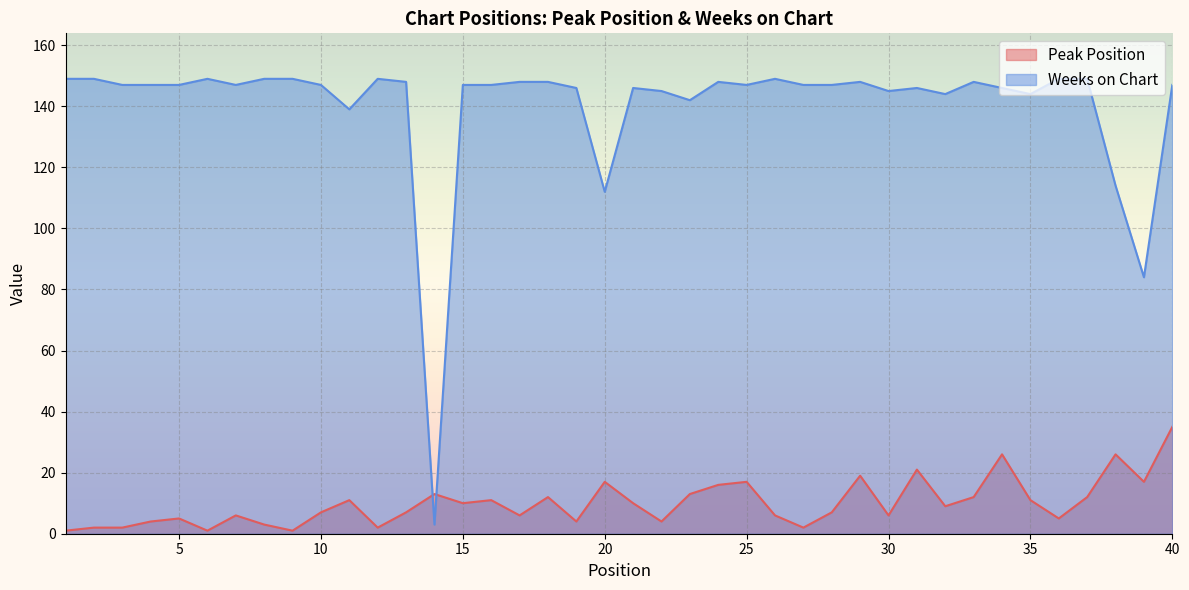

True or false: Weeks on Chart and Peak Position cross at least once.

True